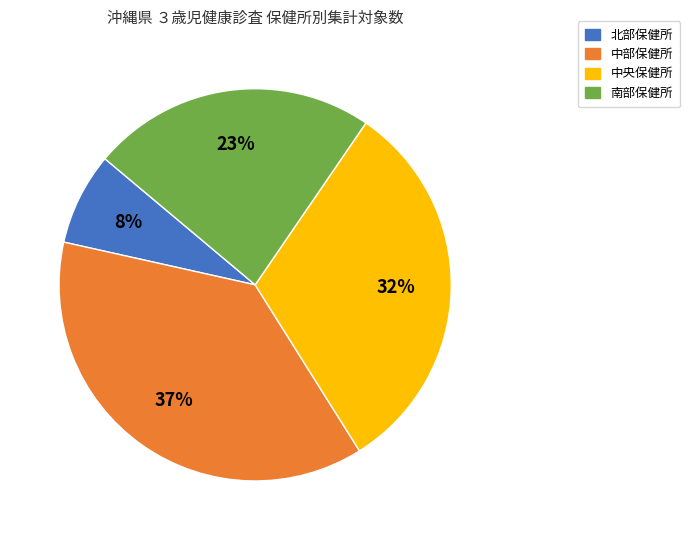

To the nearest percent, what is the difference between the 中央保健所 and 北部保健所 slice percentages?

24%